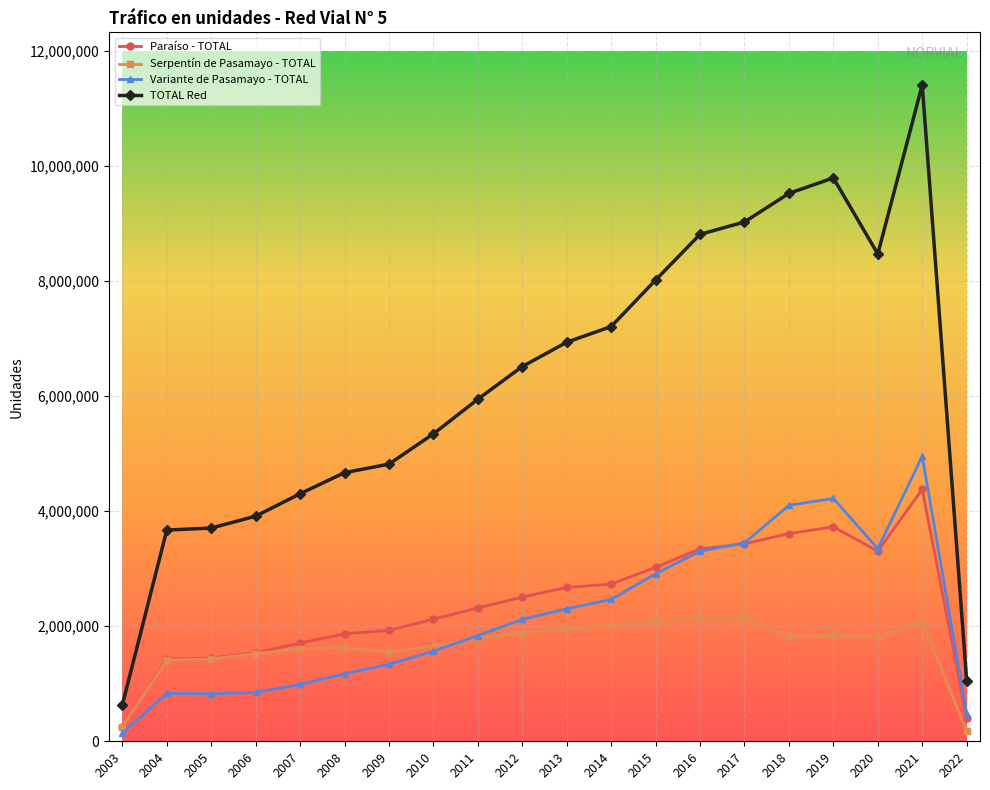

How many data points does each series have?

20